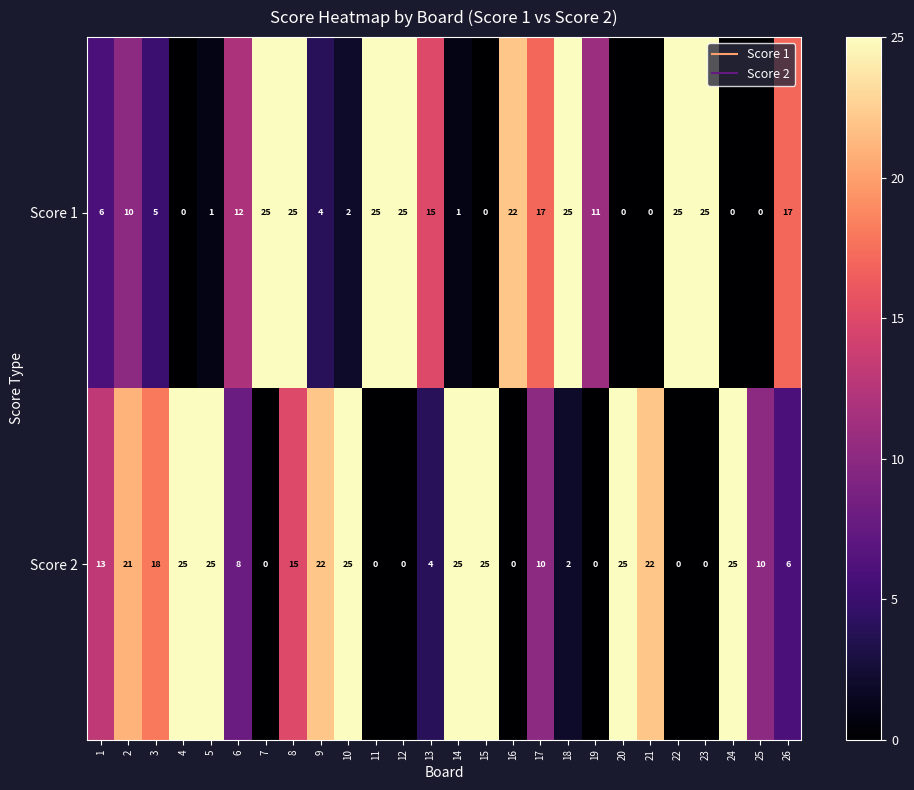

At which category is the sum across all series the highest?

8